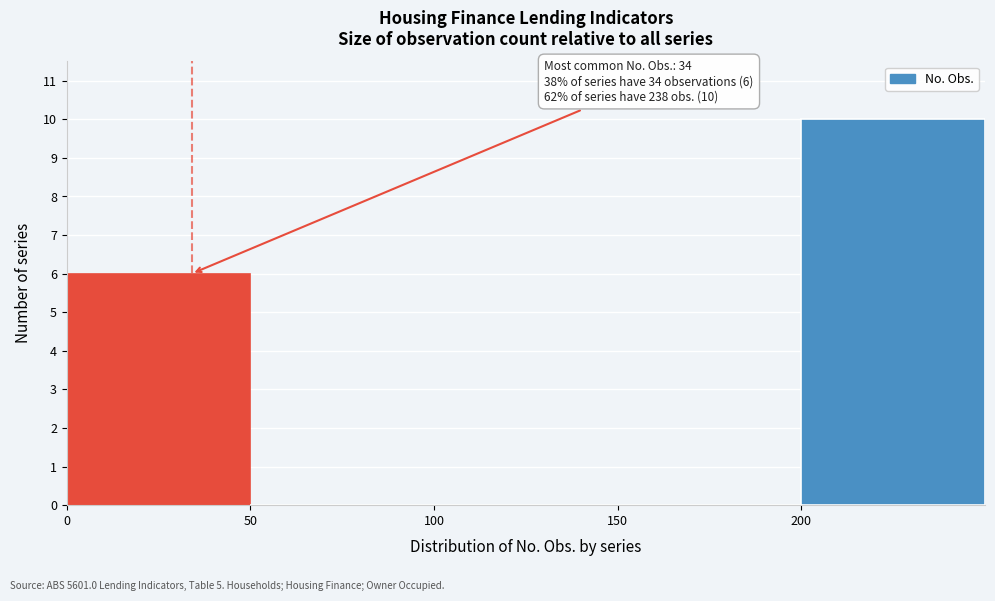

Over which range of the x-axis is the bar tallest?

200 to 250